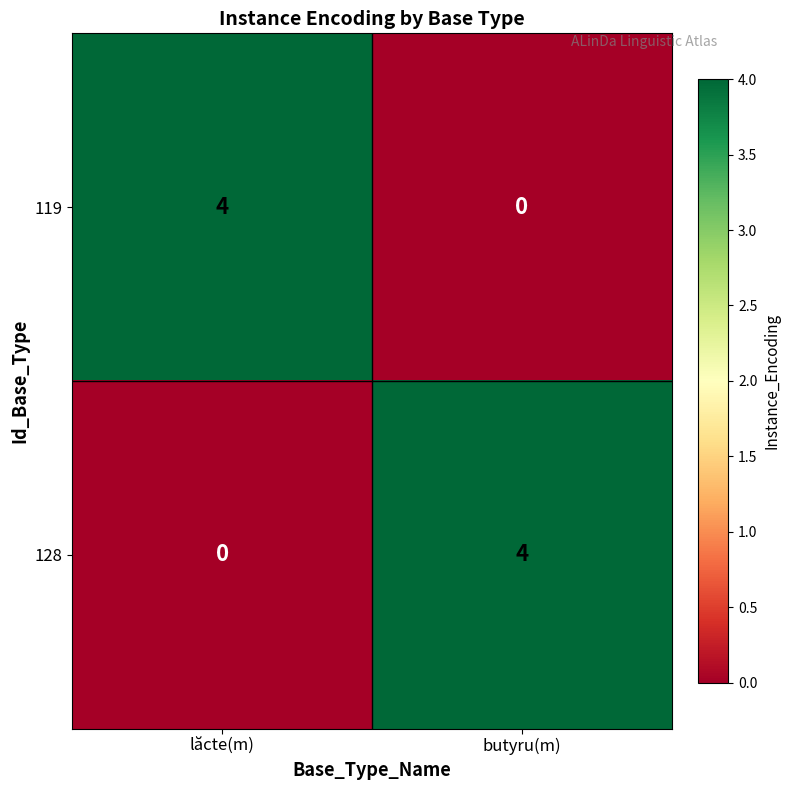

True or false: 119 has a value of 0 at butyru(m).

True